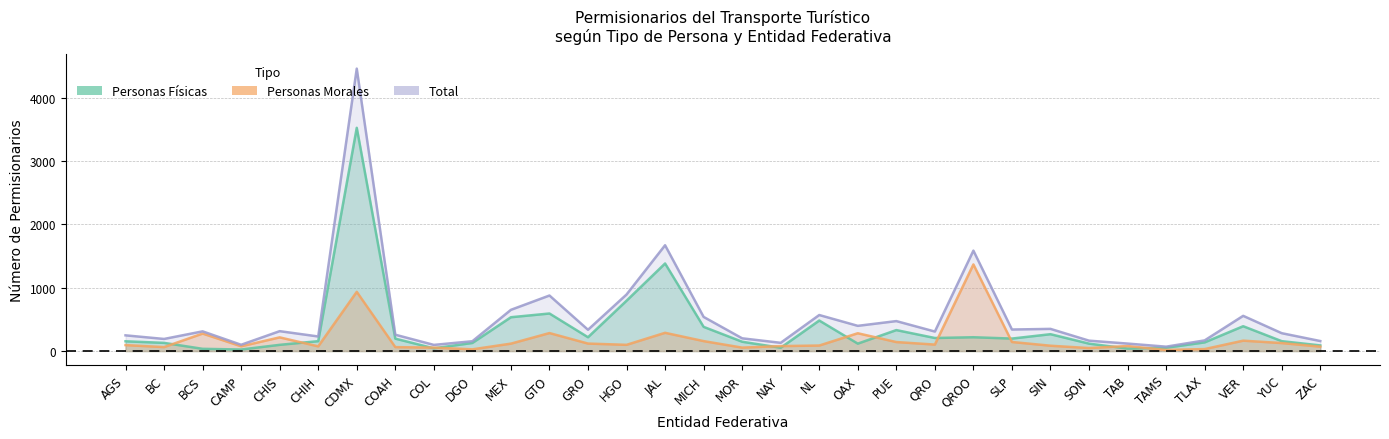

What is the value of the Personas Físicas point at the 22nd from the left?

206